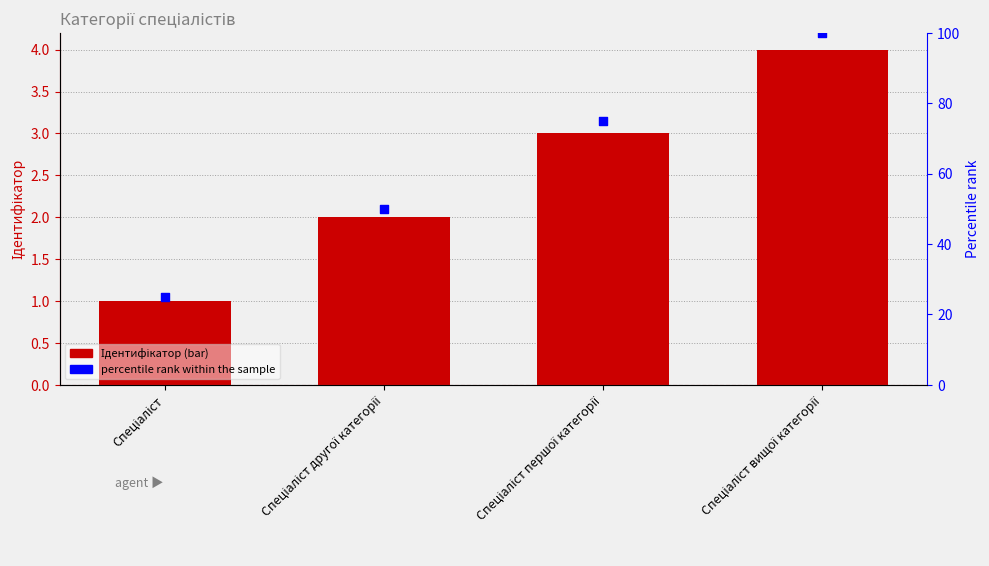

At how many categories does at least one series exceed 30?

3